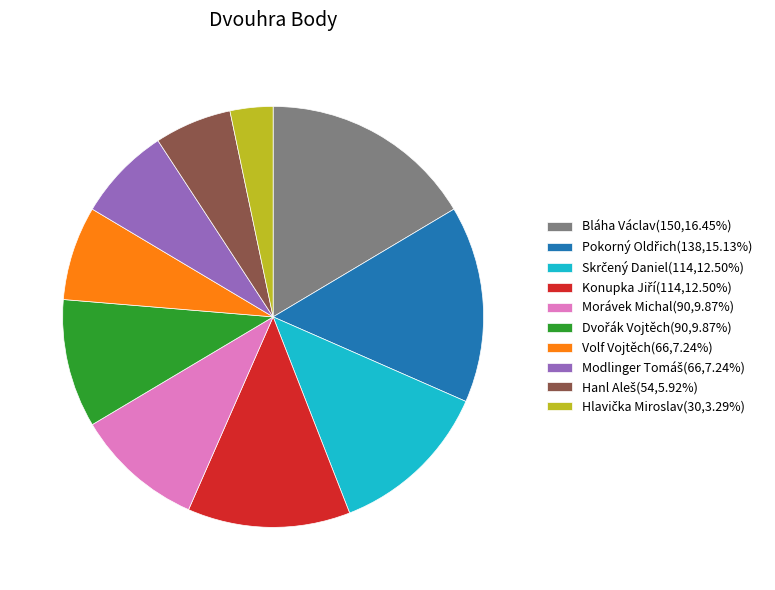

Does any single category account for the majority?

No